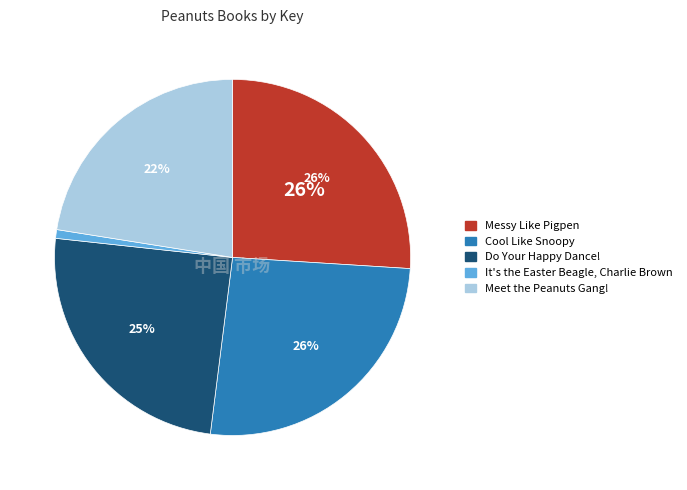

Count the number of slices in the pie.

5